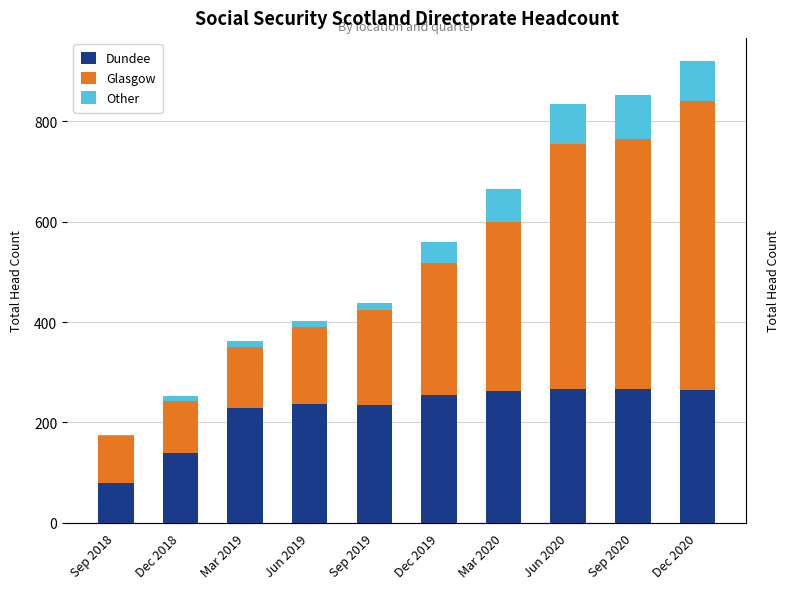

What are all the series names shown in the legend?

Dundee, Glasgow, Other